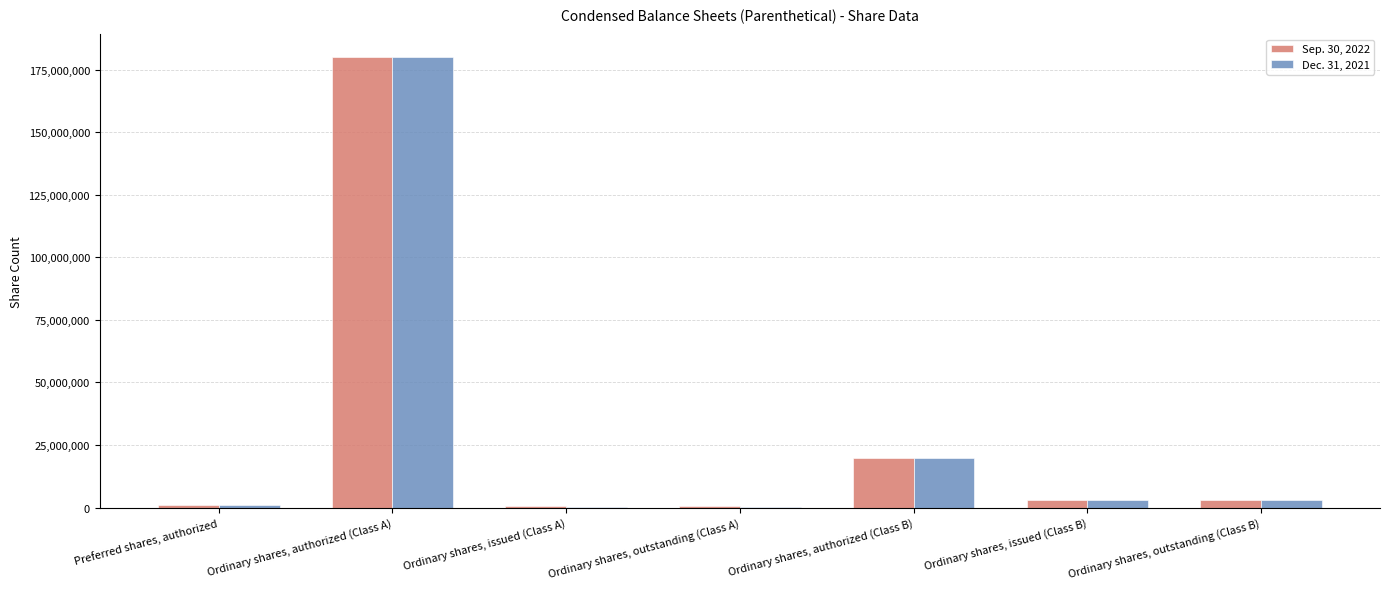

What are all the series names shown in the legend?

Sep. 30, 2022, Dec. 31, 2021